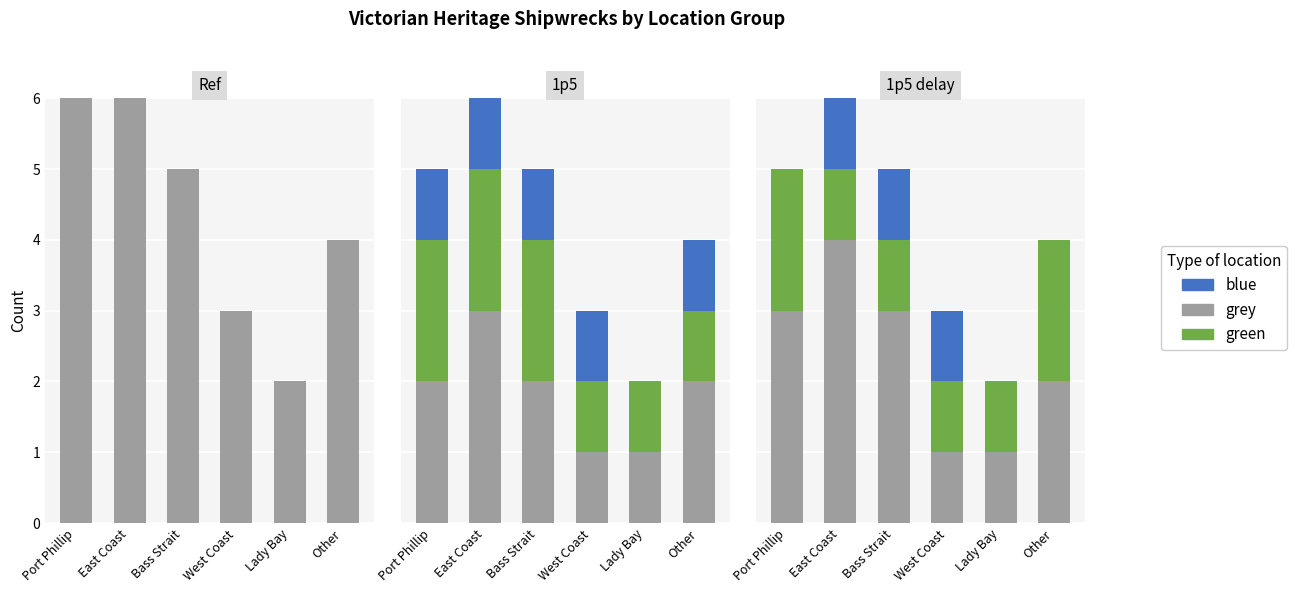

Where is blue nearest to the value 0?

Port Phillip